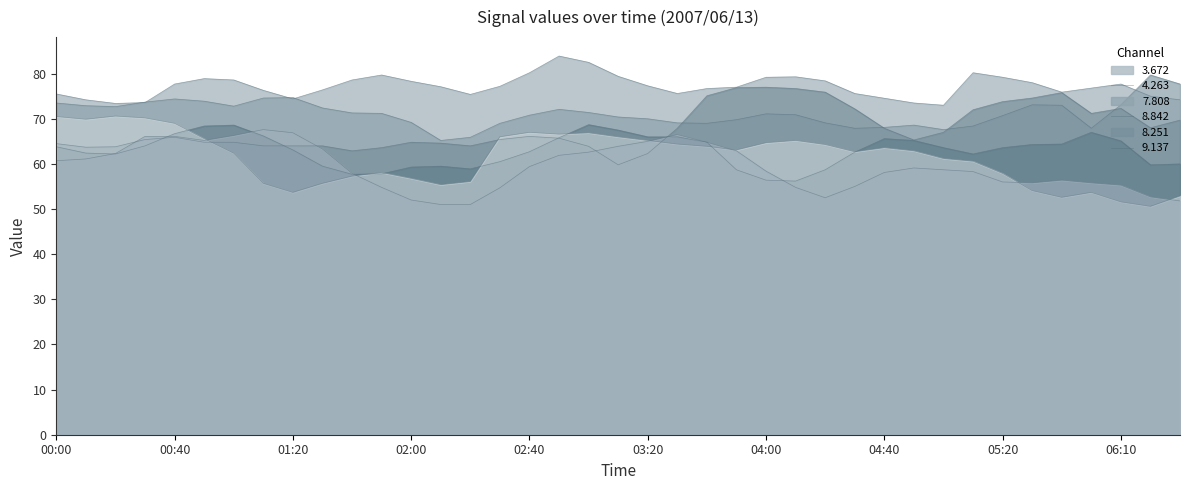

What is the label of the 16th point from the right?

2007/06/13 03:50